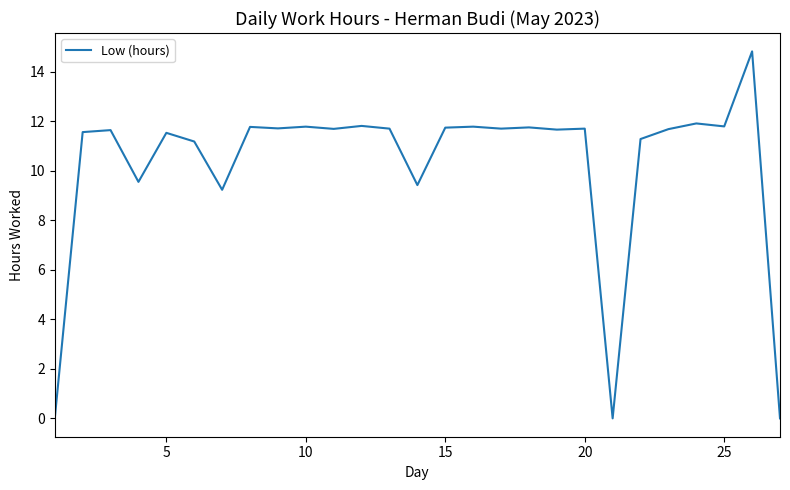

What is the difference between the second highest and minimum values?

11.9